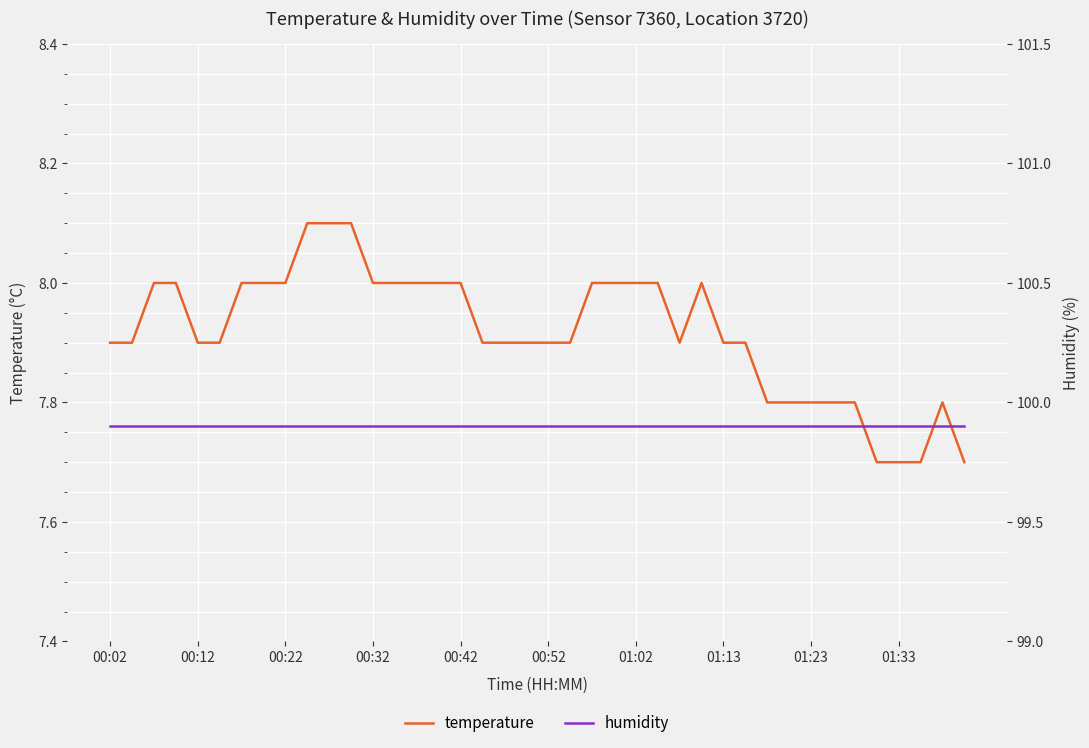

Rank the series by their average value, from lowest to highest.

temperature, humidity